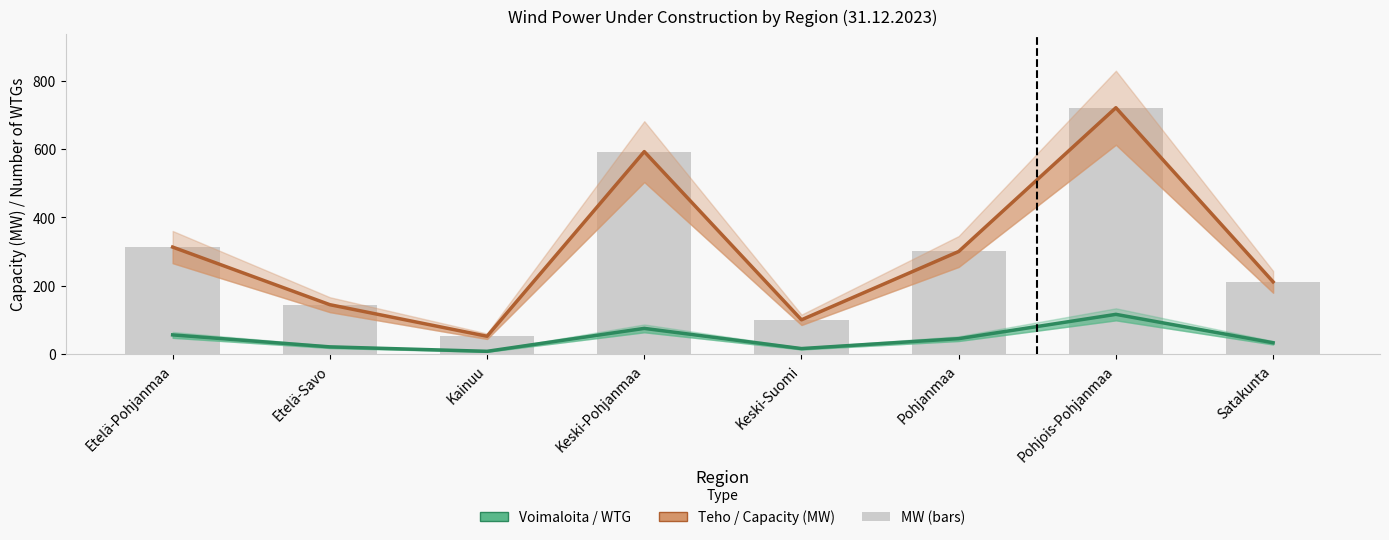

How many distinct data groups are displayed?

2